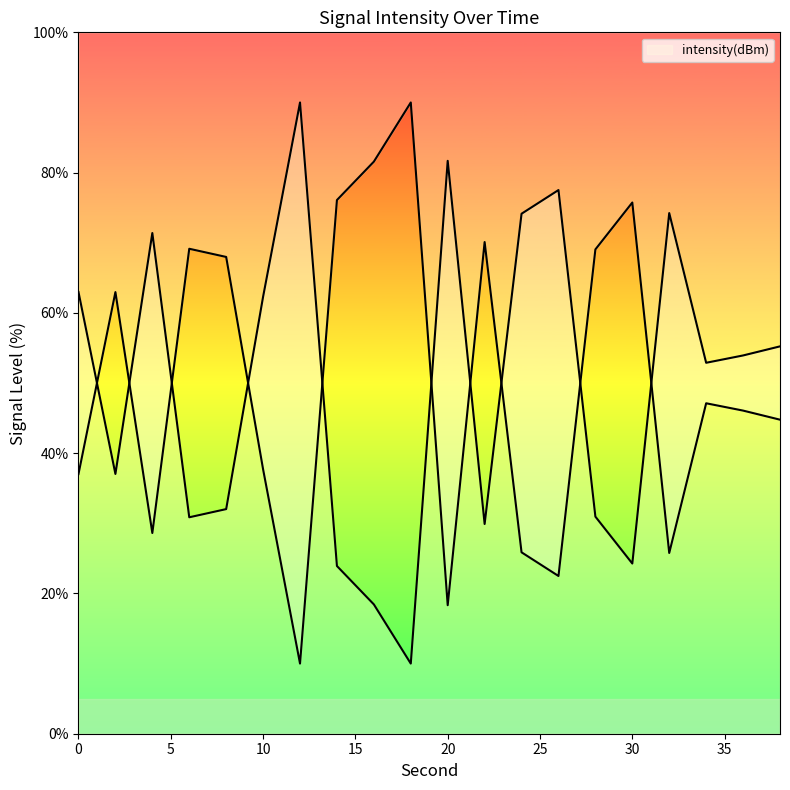

At which category does the data reach its first local peak?

4